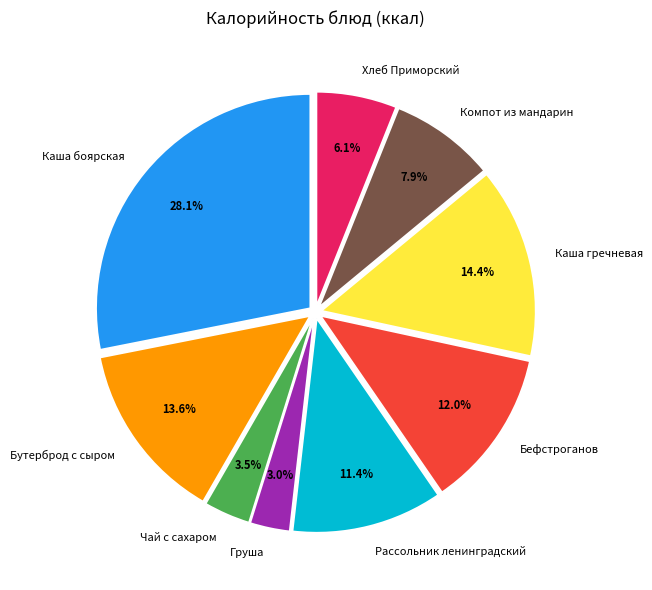

True or false: Бефстроганов accounts for 12% of the total.

True